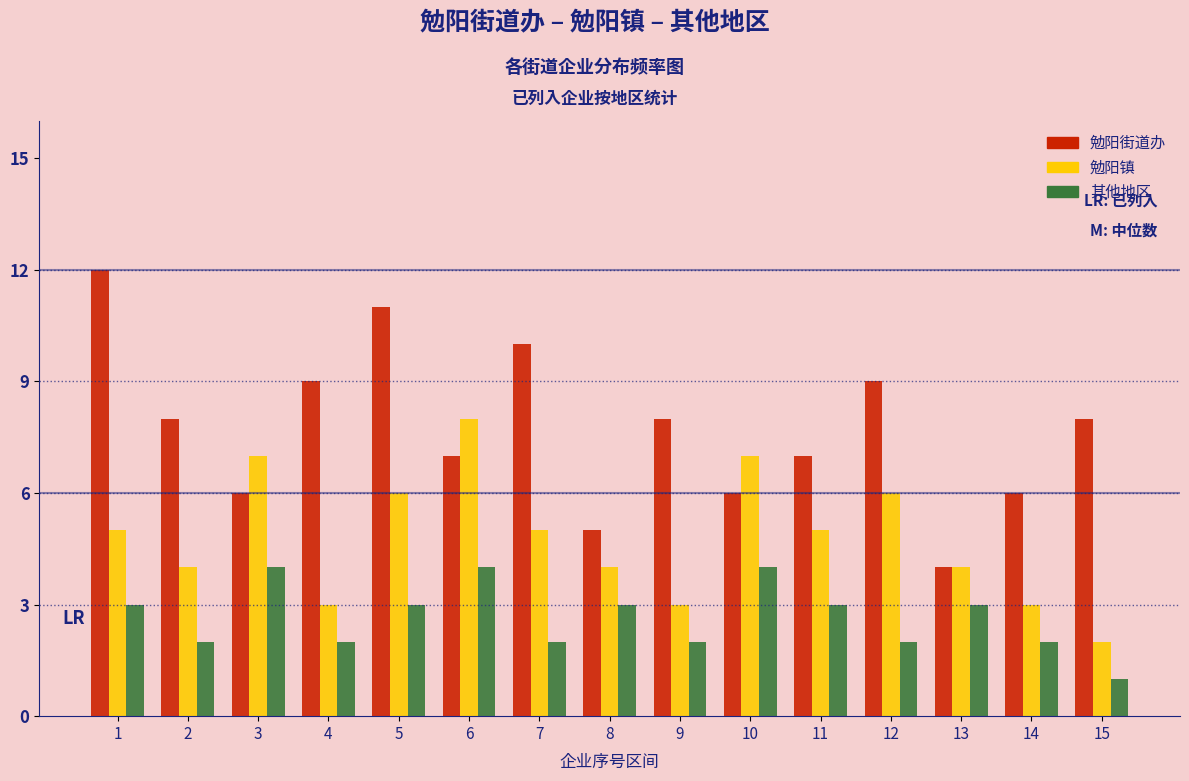

List the series in order of their overall mean, highest first.

勉阳街道办, 勉阳镇, 其他地区